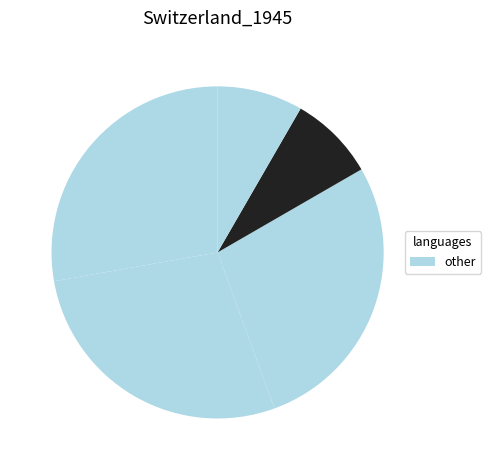

Count the number of slices in the pie.

5